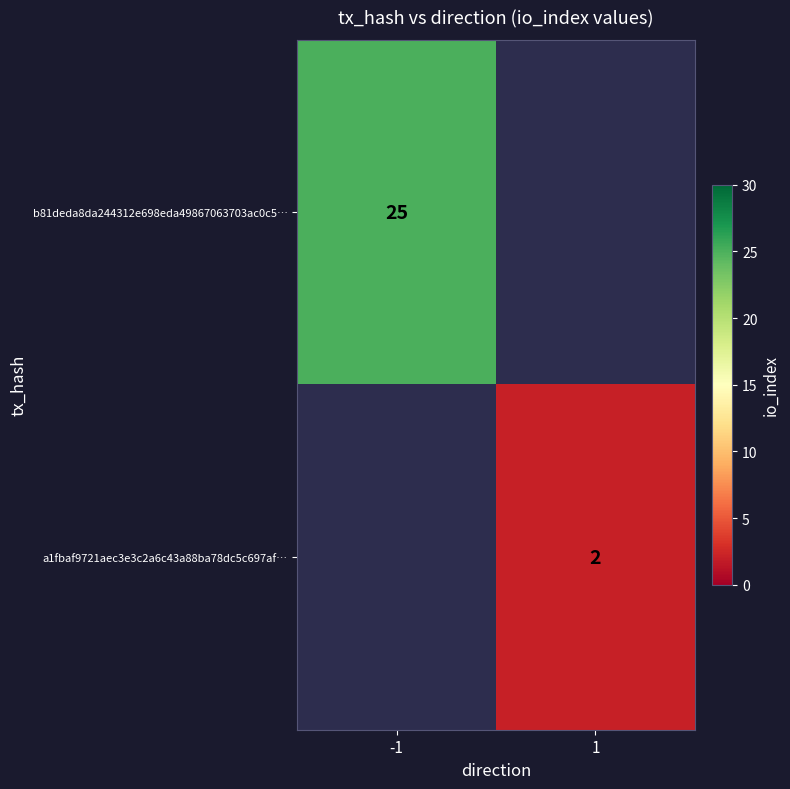

What is the total value across all series at -1?

25